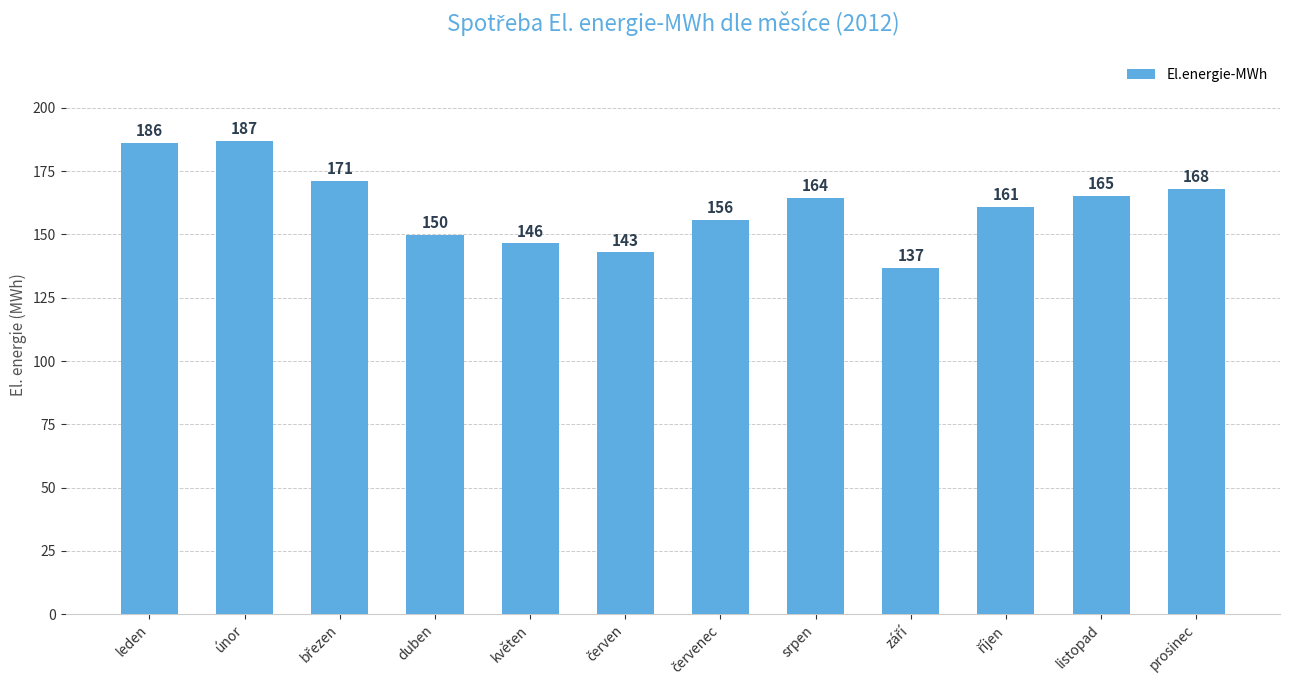

What is the difference between the values at leden and prosinec?

18.3